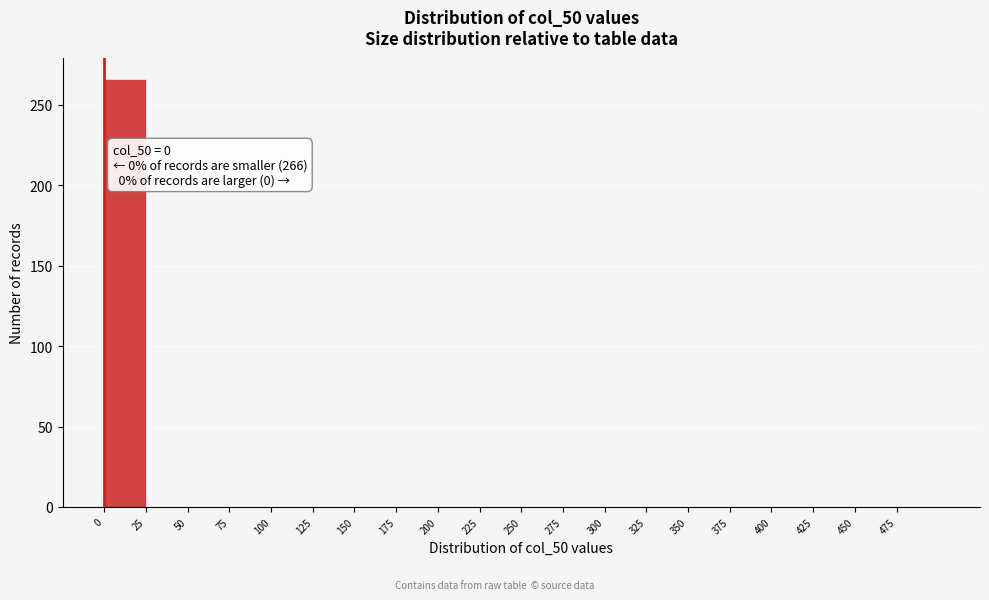

Which range on the x-axis has the tallest bar?

0 to 25